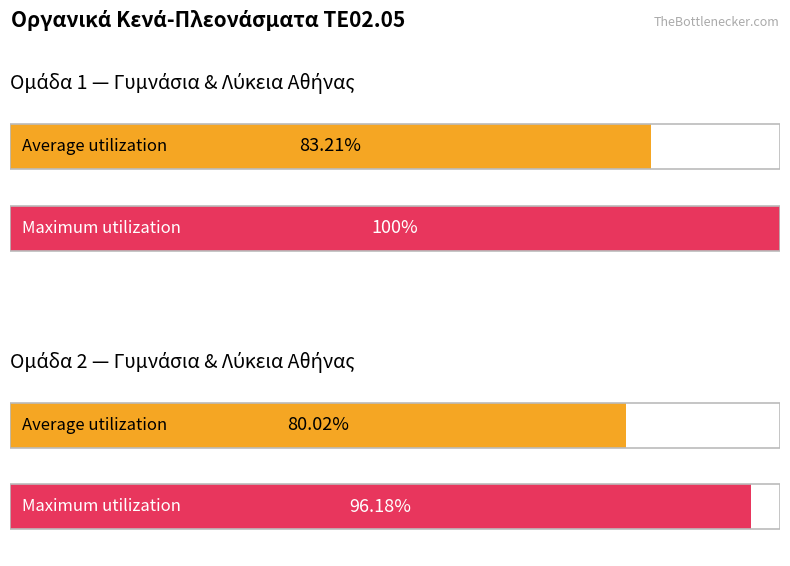

Read the Maximum utilization value at Ομάδα 2.

96.2